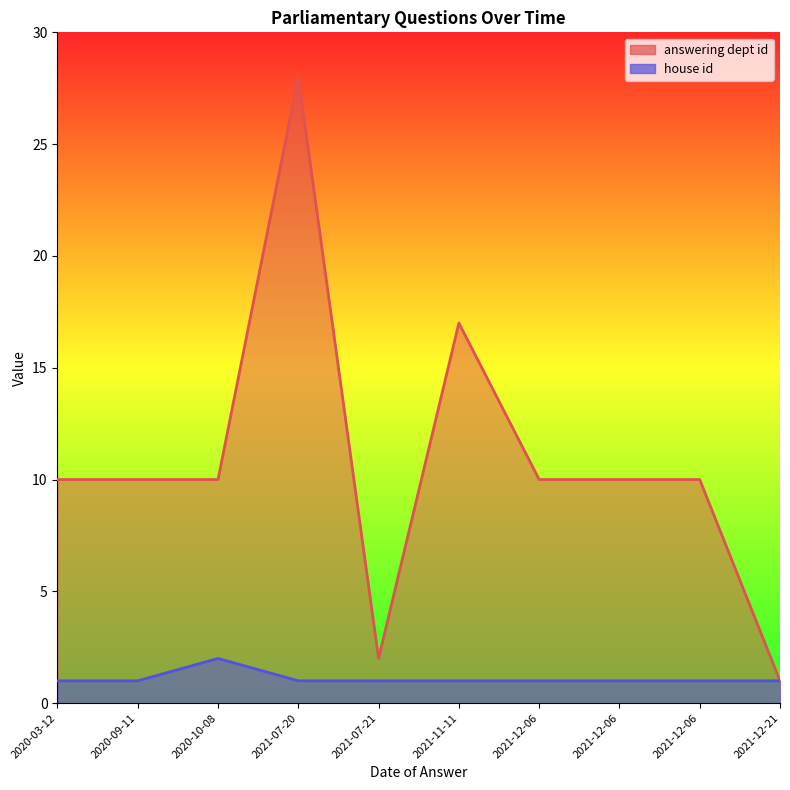

How many lines are shown in the chart?

2